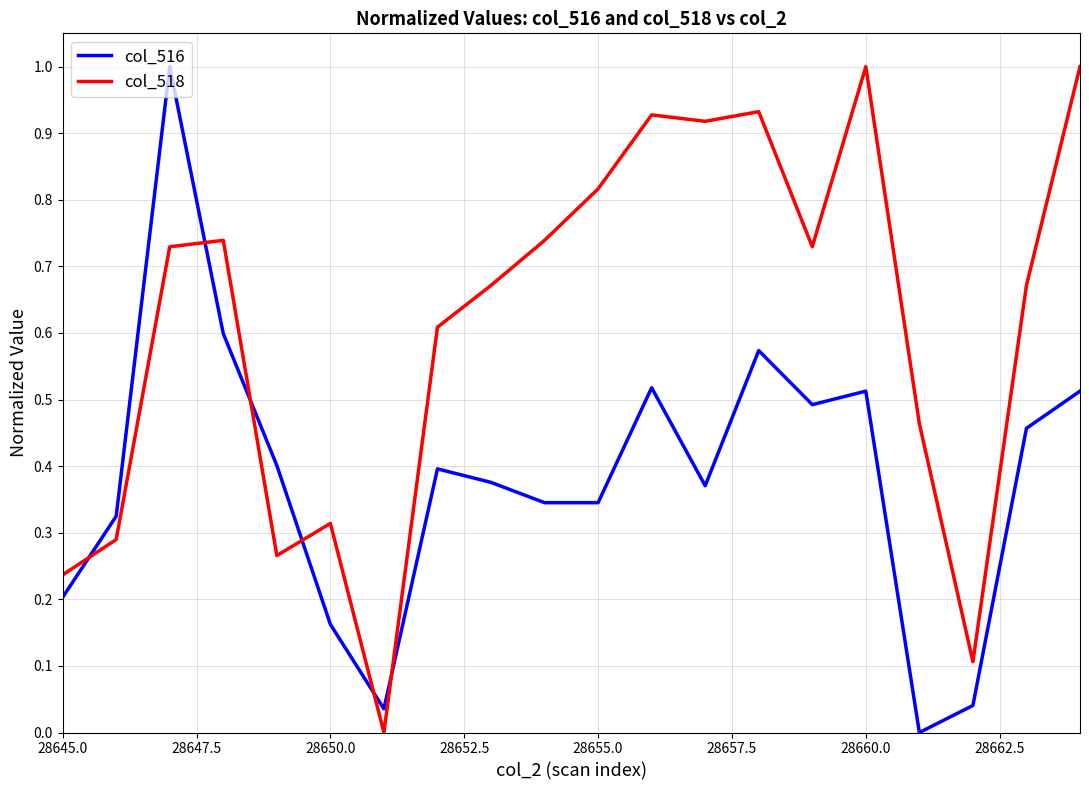

List the series in order of their overall mean, highest first.

col_518, col_516